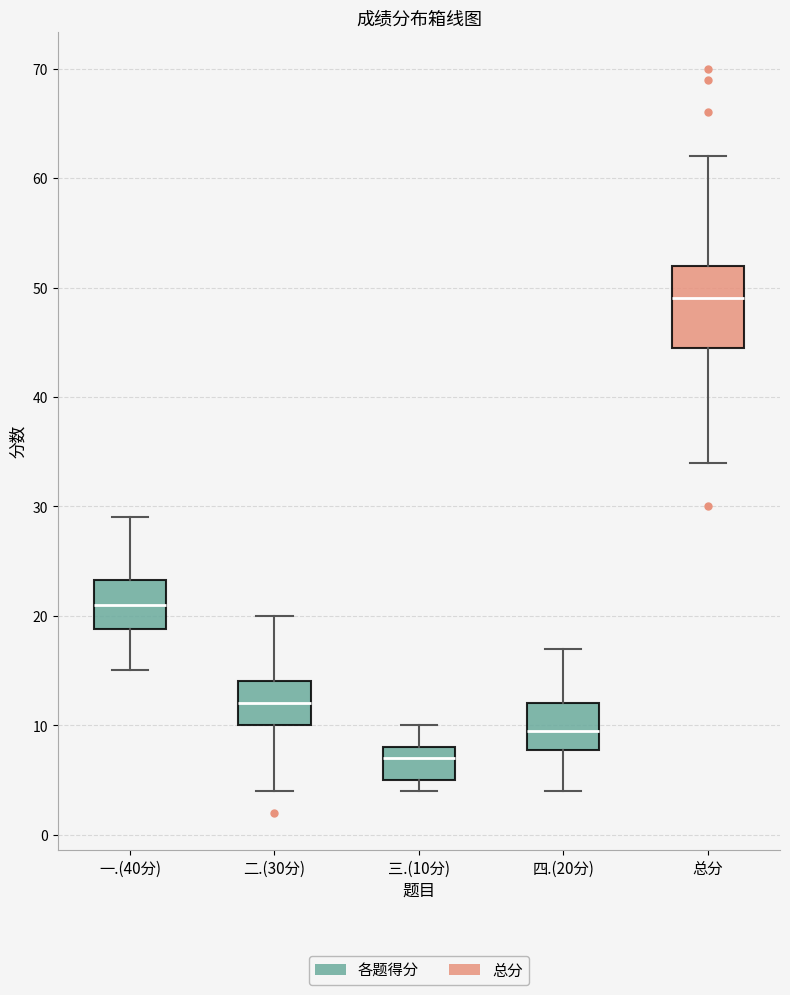

Reading left to right, transcribe this box plot: for each box, give where its median line is, the range the box spans, and where its two whiskers end, as read against the y-axis. The values are not printed on the chart, so give them approximately, as read against the axis.

一.(40分): median 21, box 19 to 23, whiskers 15 to 29
二.(30分): median 12, box 10 to 14, whiskers 4 to 20
三.(10分): median 7, box 5 to 8, whiskers 4 to 10
四.(20分): median 10, box 8 to 12, whiskers 4 to 17
总分: median 49, box 45 to 52, whiskers 34 to 62